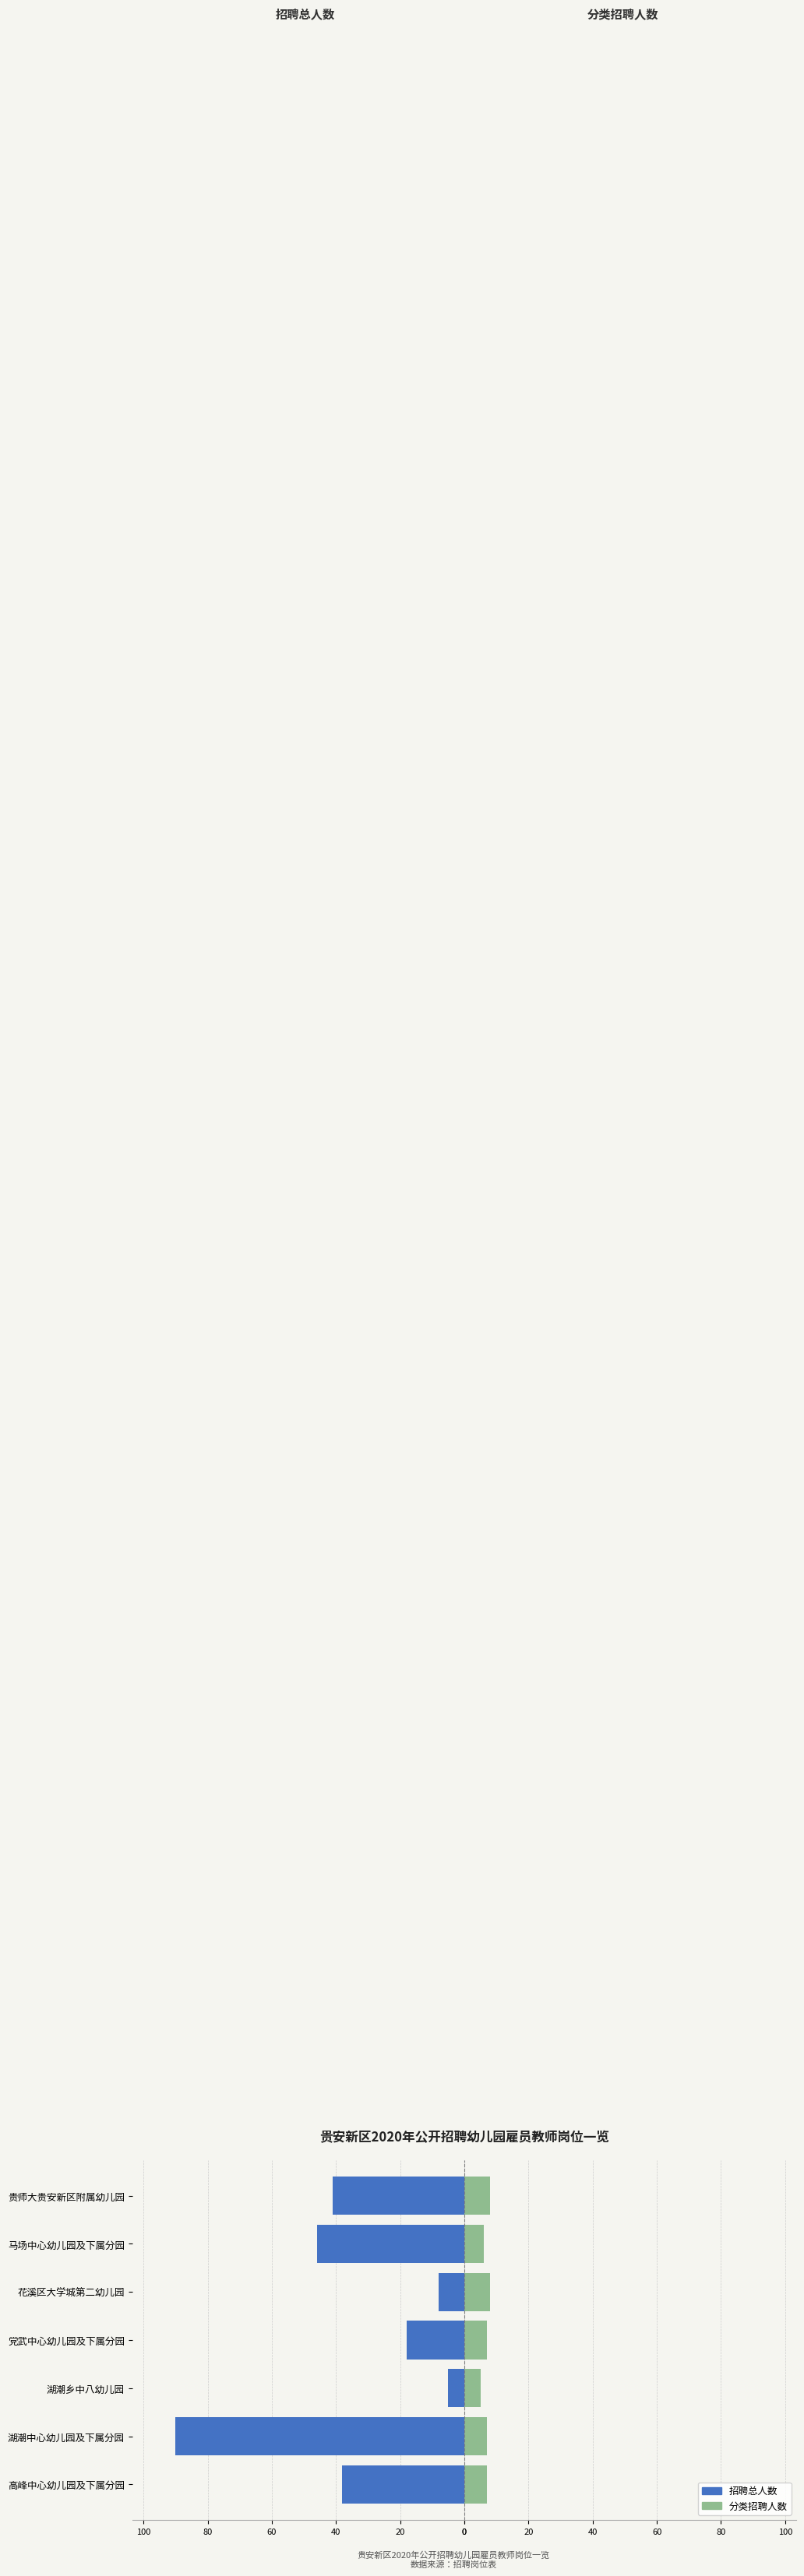

Which has a higher value, 马场中心幼儿园及下属分园 or 湖潮中心幼儿园及下属分园?

马场中心幼儿园及下属分园